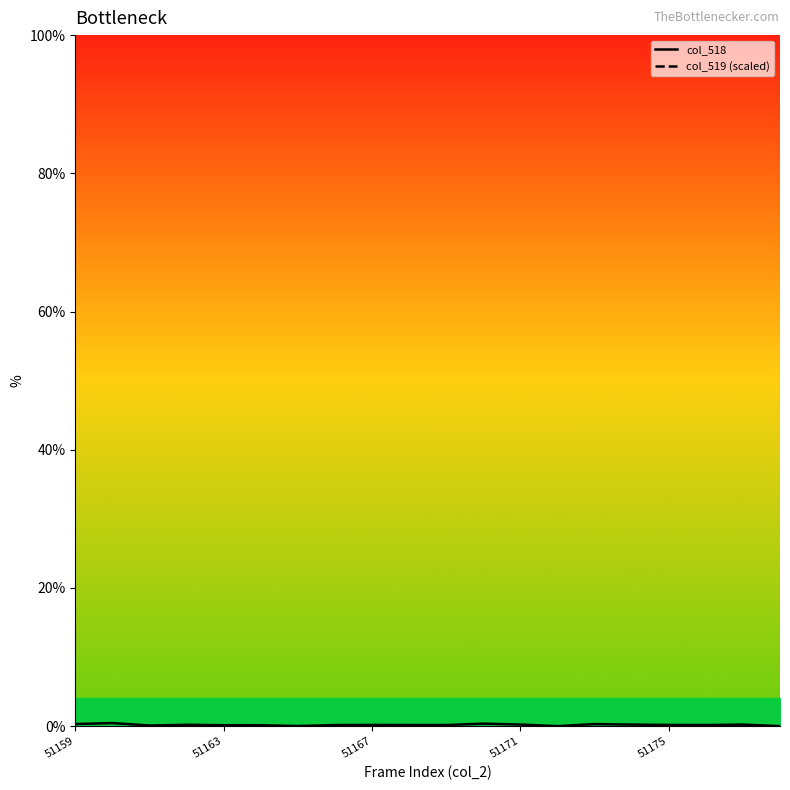

Rank the series by their maximum value, from highest to lowest.

col_518, col_519 (scaled)